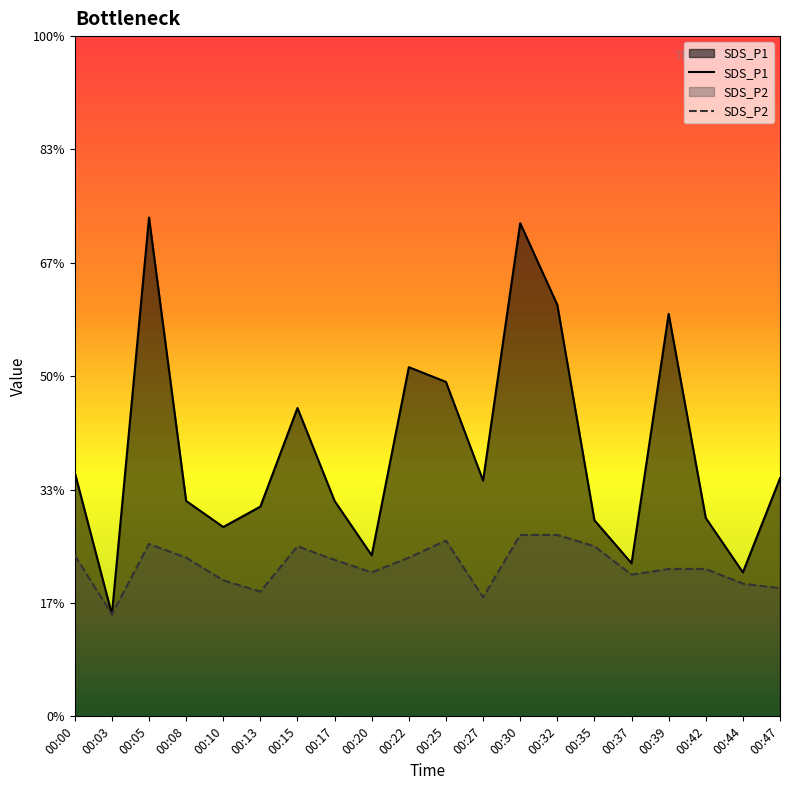

At which label does SDS_P2 reach its minimum?

00:03